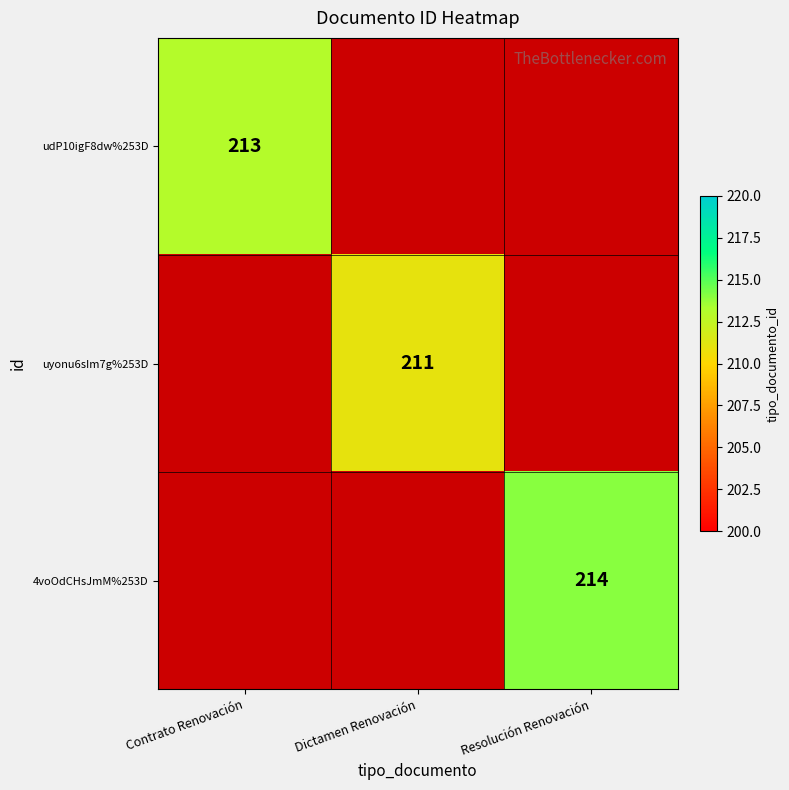

True or false: udP10igF8dw%253D has a value of 213 at Contrato Renovación.

True